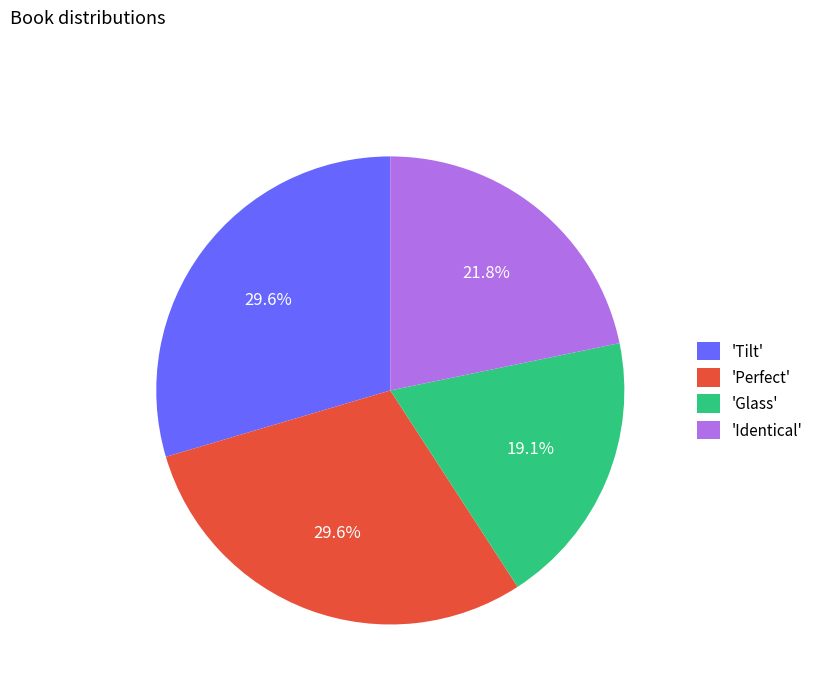

Is there a majority slice in this chart?

No